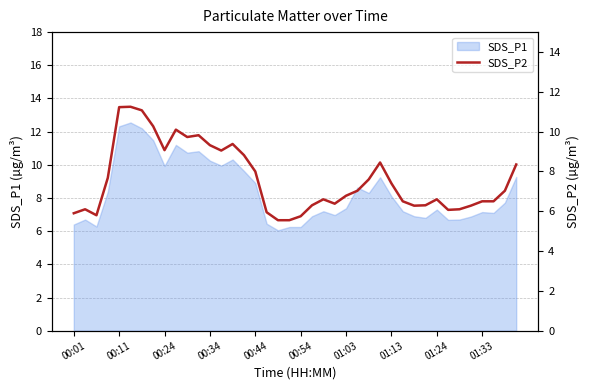

What is the maximum value for SDS_P1?

12.6